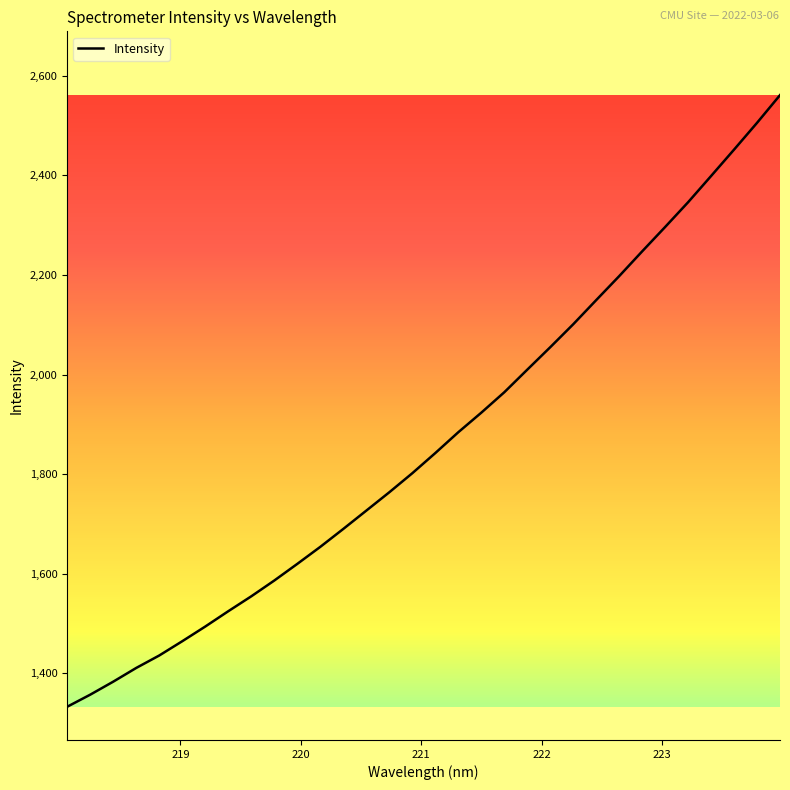

What is the minimum value shown in the chart?

1333.0